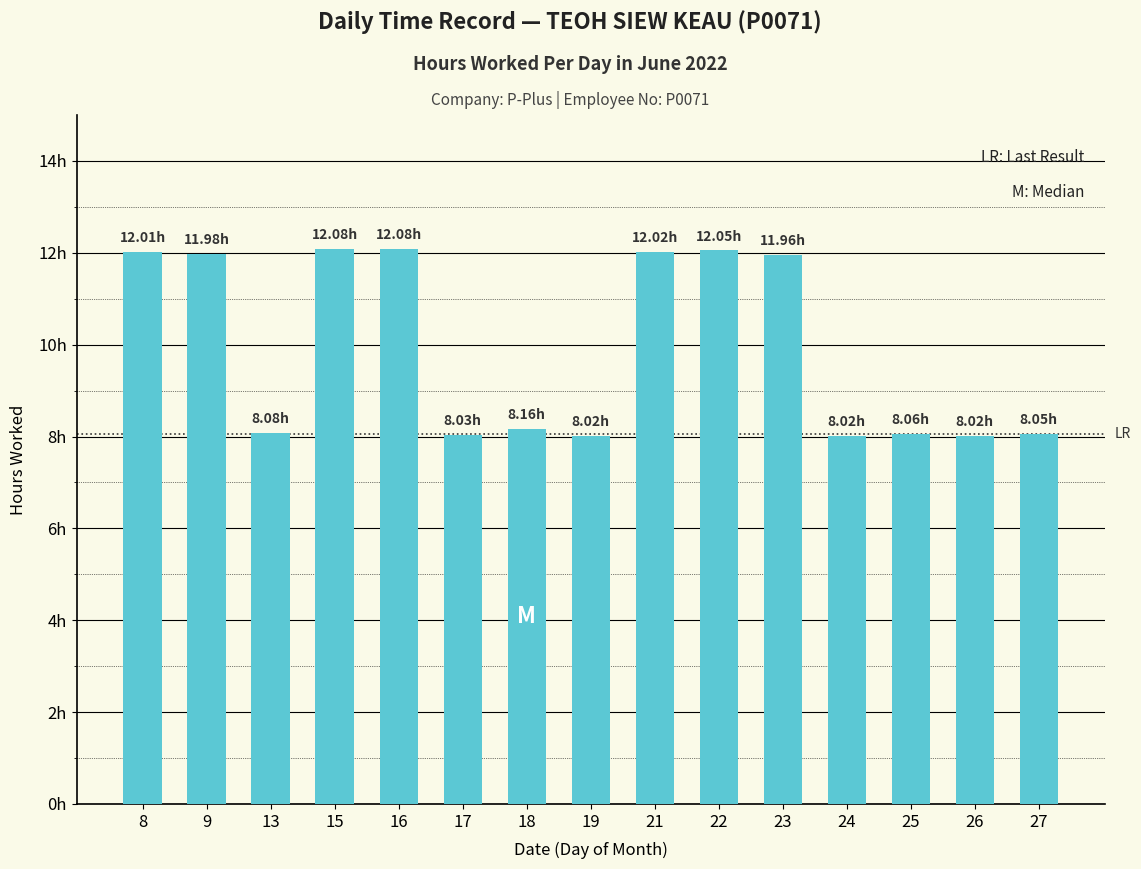

The value at 13 is 4.2. True or false?

False